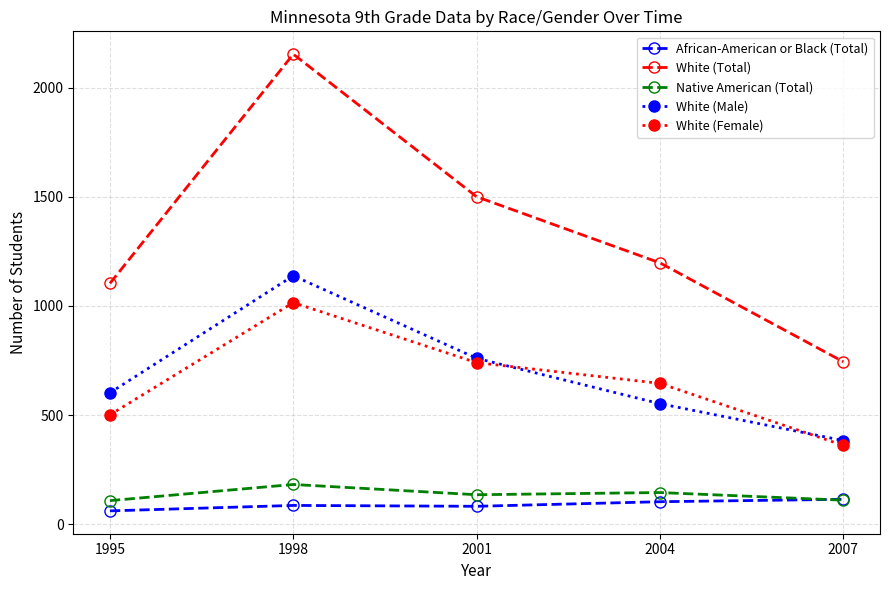

Does the chart display data point markers on the line(s)?

Yes